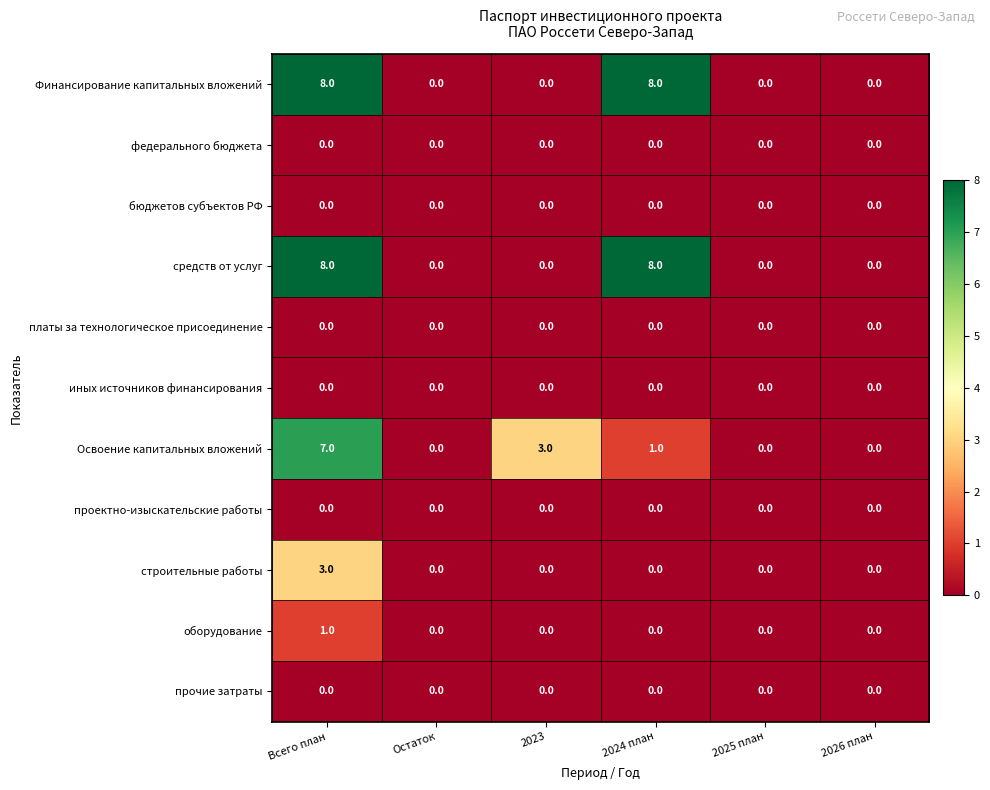

What is the greatest value displayed?

8